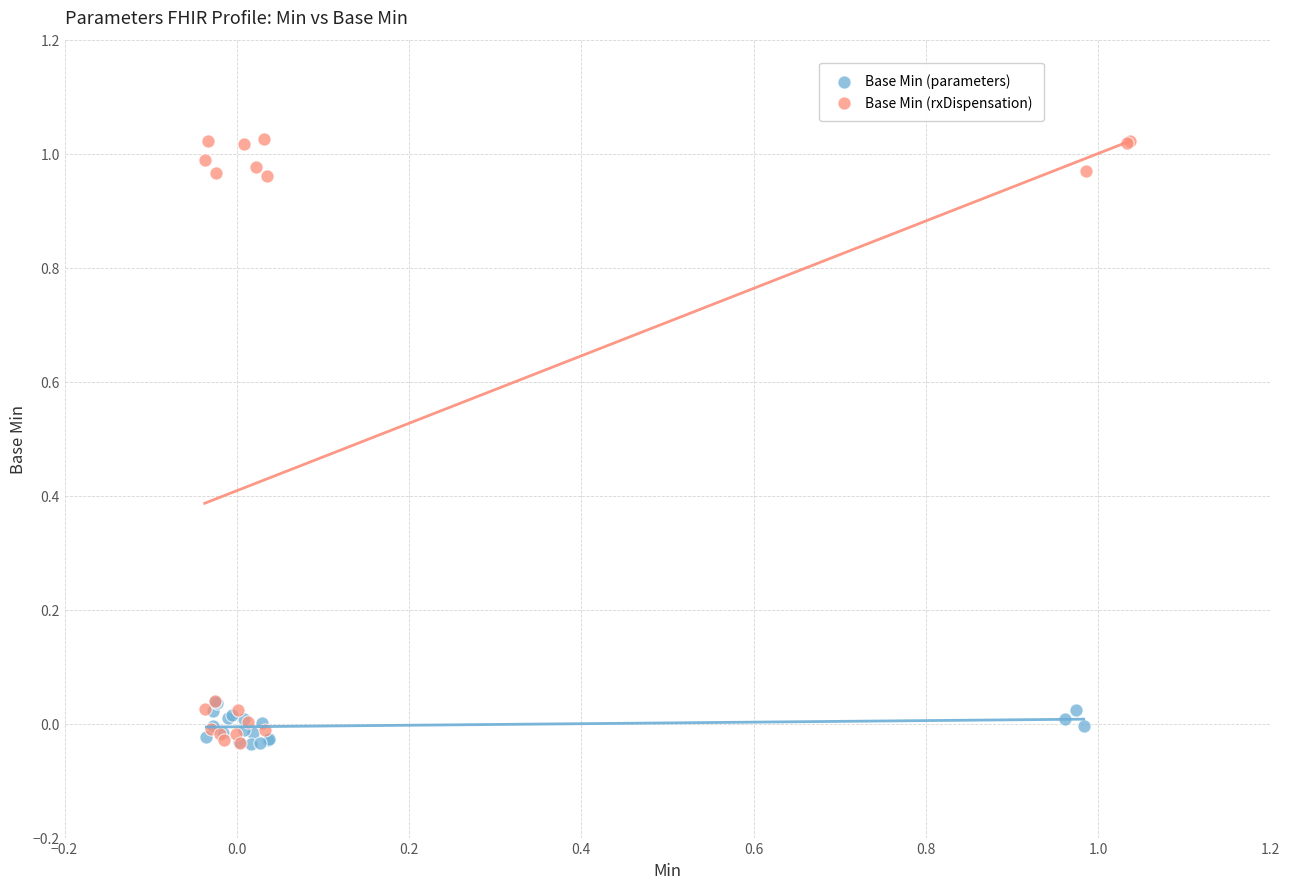

Which series has the largest Y range (max minus min)?

Base Min (rxDispensation)